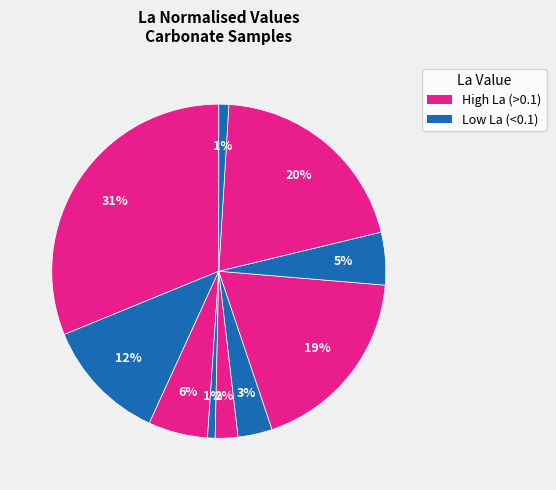

Count the number of slices in the pie.

10